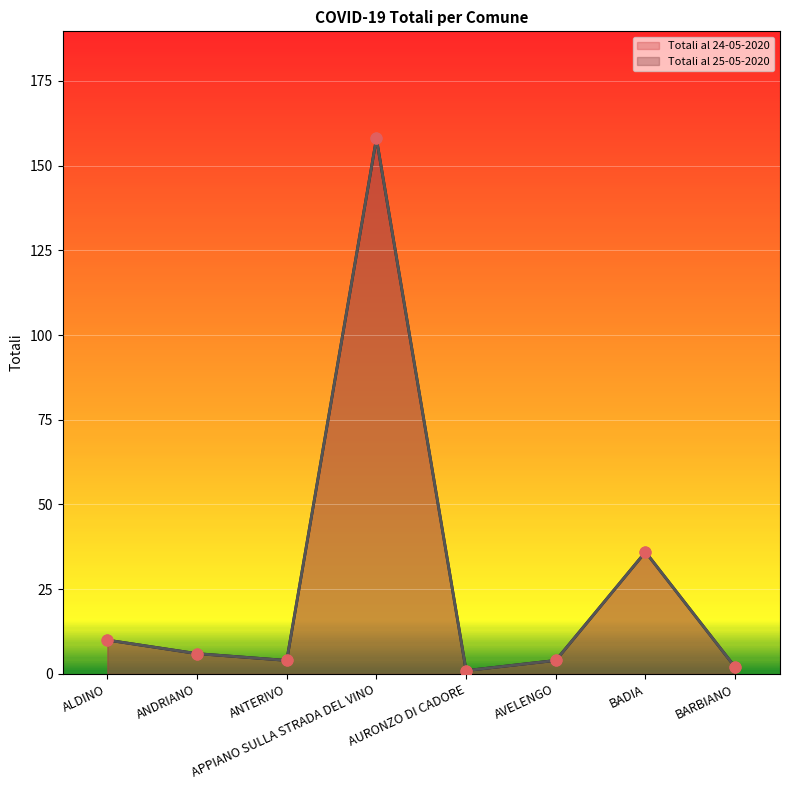

At how many categories does at least one series exceed 24?

2